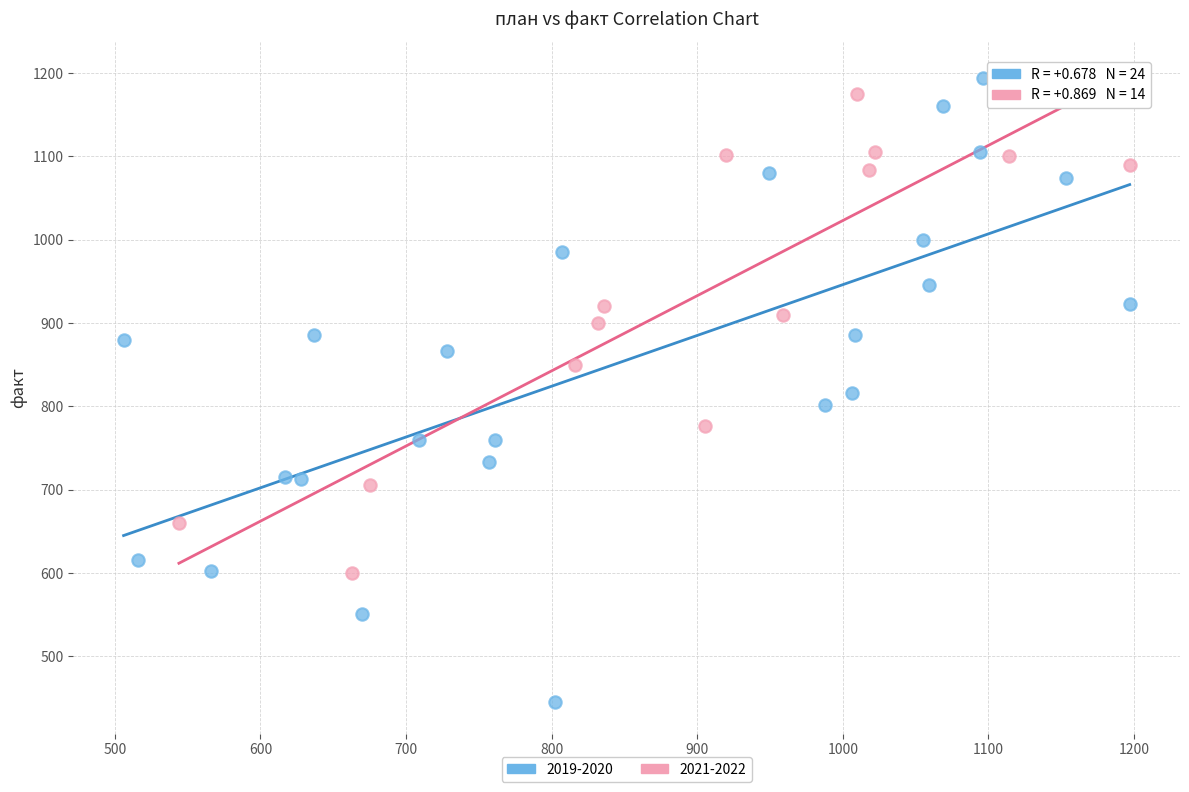

Which series has the widest spread of Y values?

2019-2020